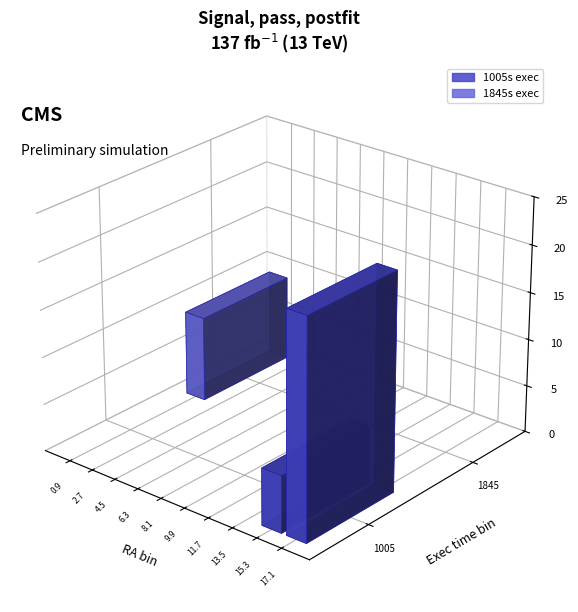

Does the chart contain any negative values?

No